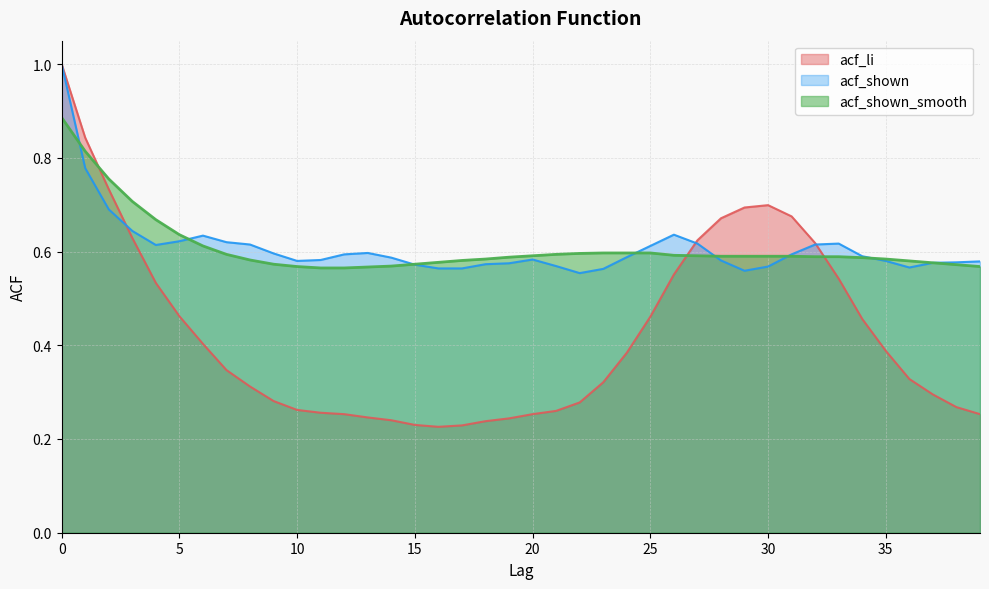

What is the spread (max minus min) of values at 12?

0.3